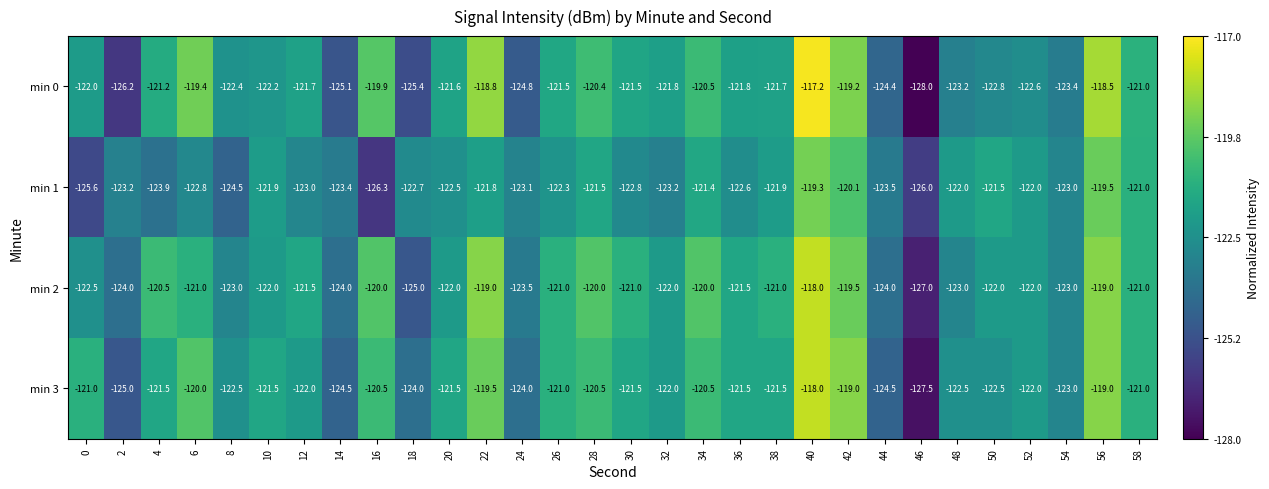

How many series are shown in this chart?

4